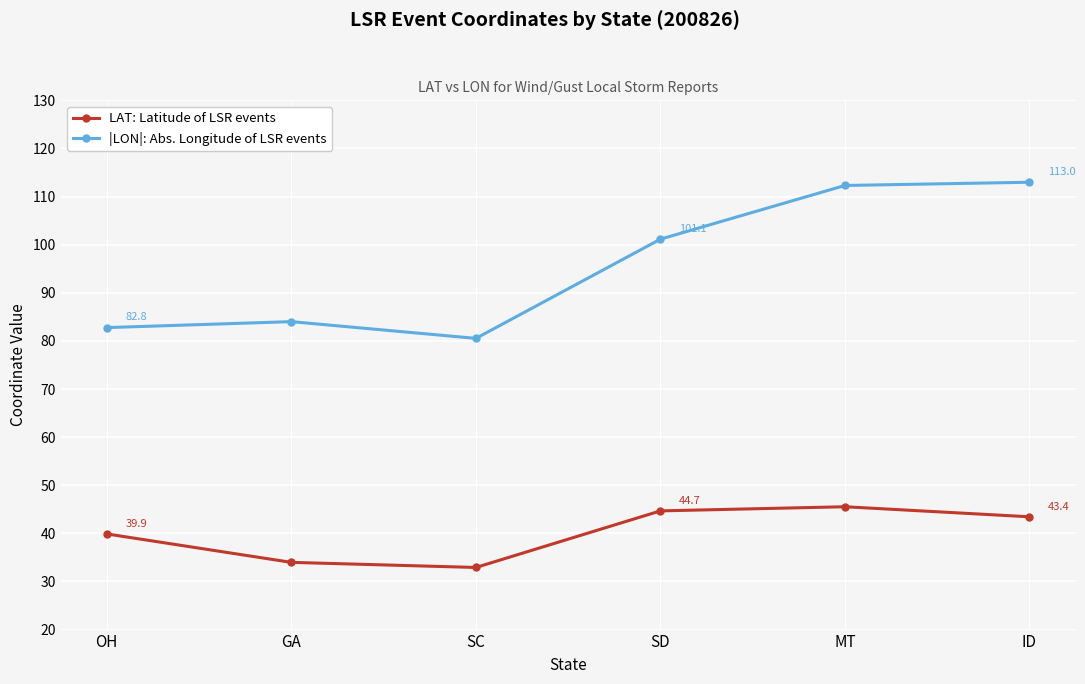

What is the difference between the highest and lowest values at GA?

50.0